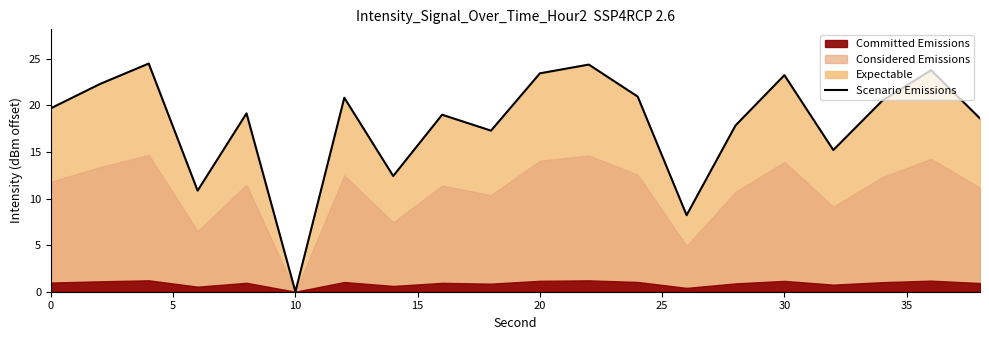

What is the maximum value for Scenario Emissions?

24.5